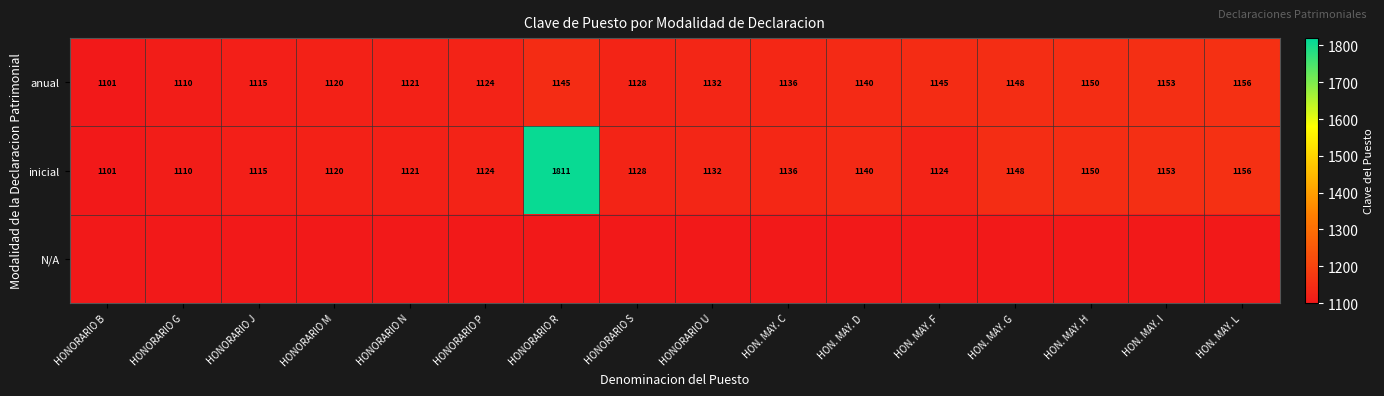

What is the average value of the anual series?

1133